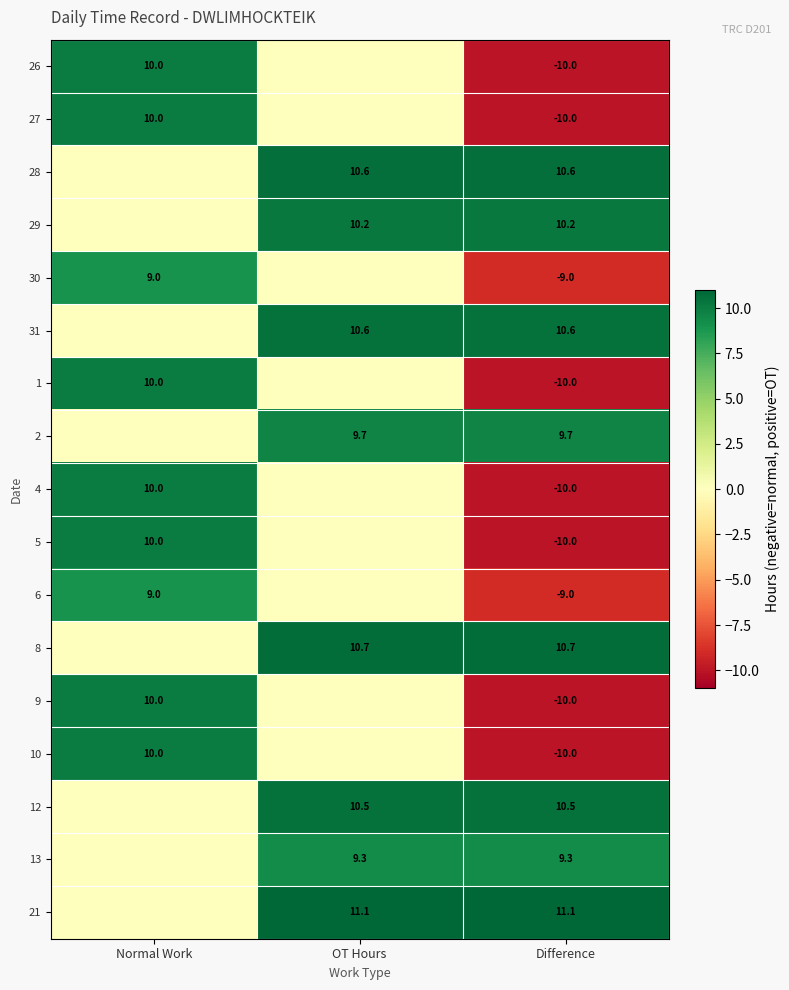

What is the sum of the 29 values at Difference and OT Hours?

20.4